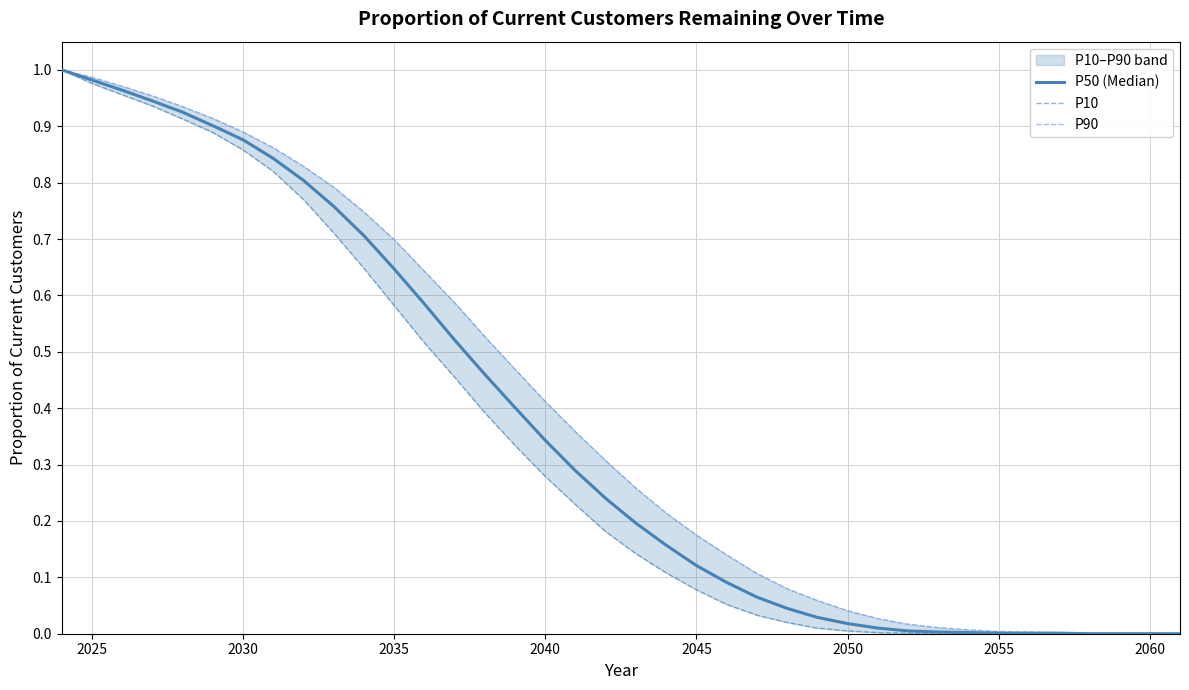

What is the difference between the maximum and minimum values in the P10 series?

1.0